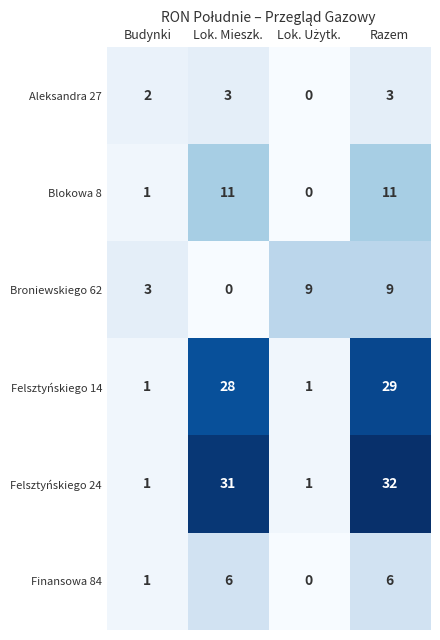

Reading left to right, extract all data points from this chart.

Aleksandra 27: 2	3	0	3
Blokowa 8: 1	11	0	11
Broniewskiego 62: 3	0	9	9
Felsztyńskiego 14: 1	28	1	29
Felsztyńskiego 24: 1	31	1	32
Finansowa 84: 1	6	0	6